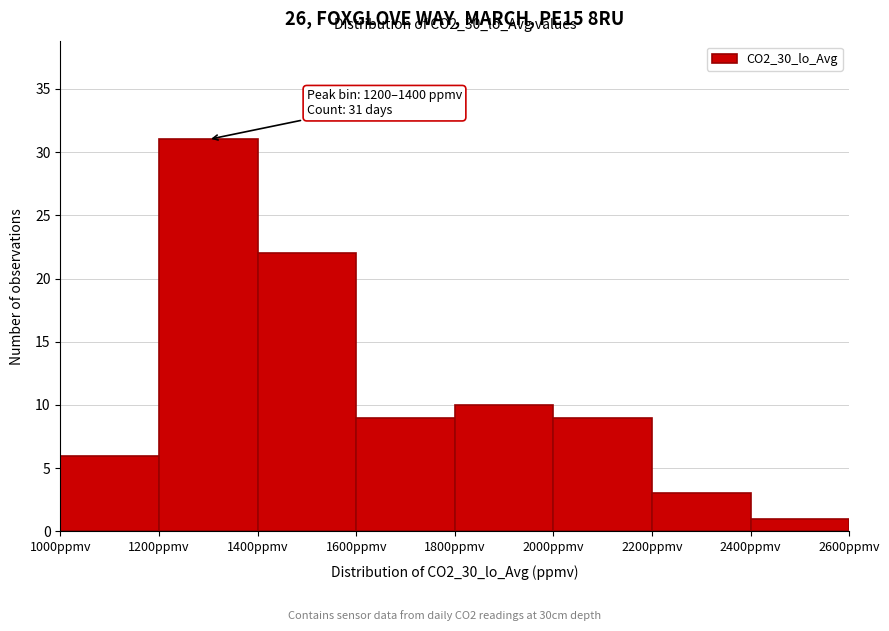

Over which range of the x-axis is the bar tallest?

1200 to 1400